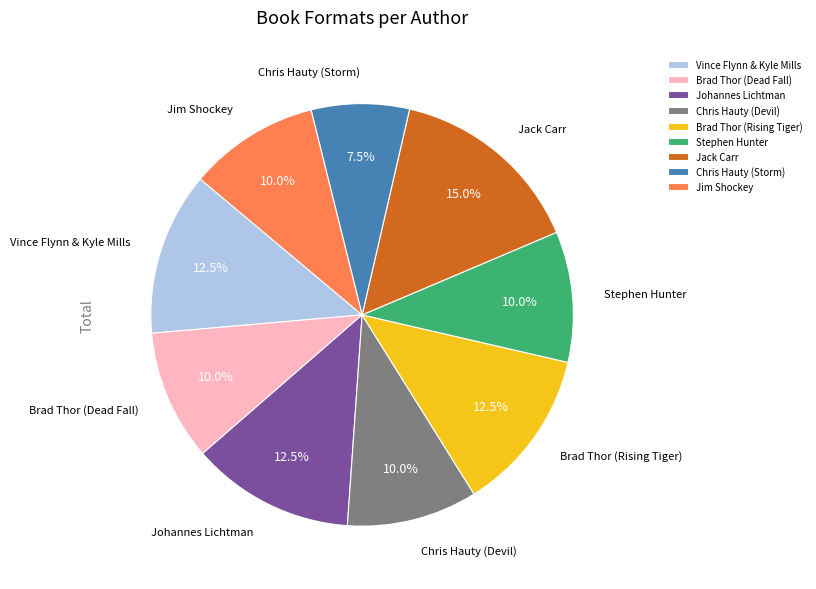

Which slice is the smallest?

Chris Hauty (Storm)